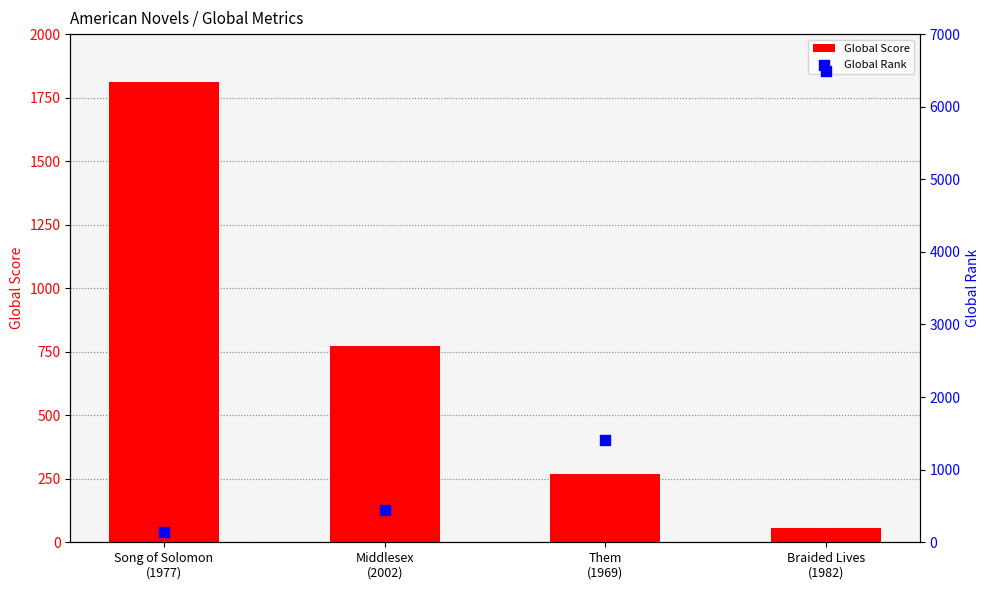

What is the total value across all series at Them
(1969)?

1681